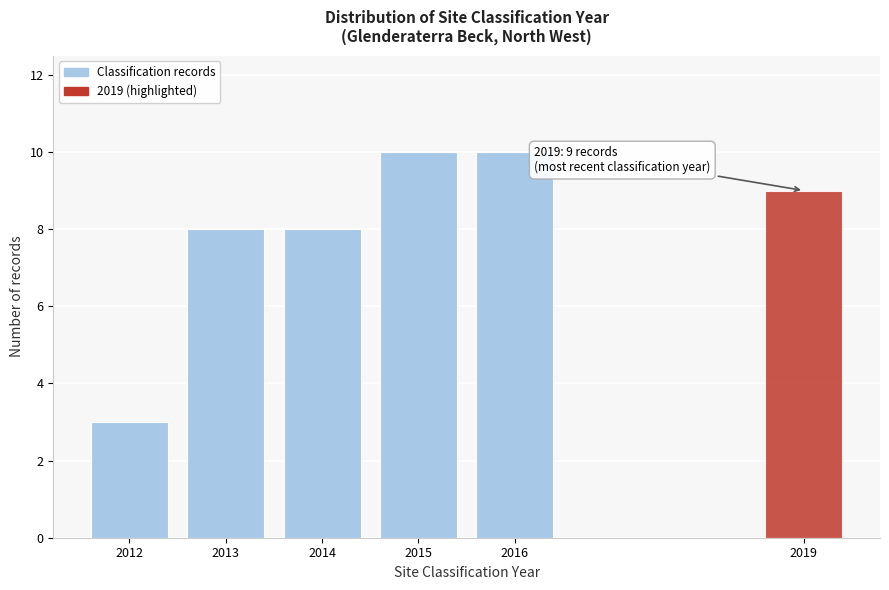

Reading left to right, what are all the values shown in this chart?

2012=3	2013=8	2014=8	2015=10	2016=10	2019=9